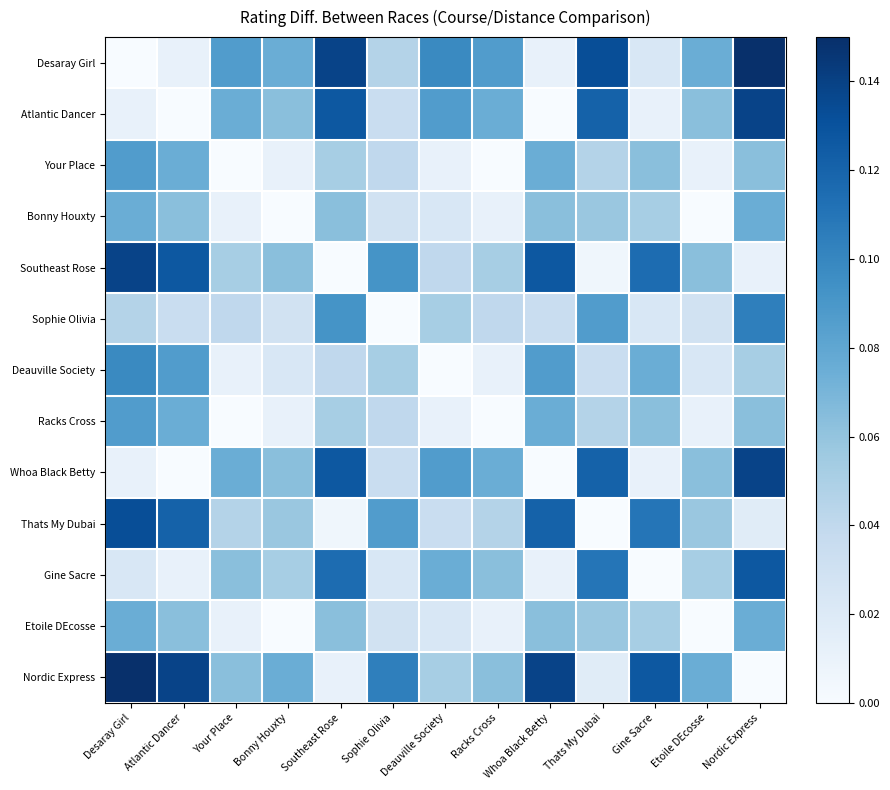

Reading right to left, transcribe all the data shown in this chart.

Desaray Girl: Nordic Express=0.1	Etoile DEcosse=0.1	Gine Sacre=0.0	Thats My Dubai=0.1	Whoa Black Betty=0.0	Racks Cross=0.1	Deauville Society=0.1	Sophie Olivia=0.0	Southeast Rose=0.1	Bonny Houxty=0.1	Your Place=0.1	Atlantic Dancer=0.0	Desaray Girl=0.0
Atlantic Dancer: Nordic Express=0.1	Etoile DEcosse=0.1	Gine Sacre=0.0	Thats My Dubai=0.1	Whoa Black Betty=0.0	Racks Cross=0.1	Deauville Society=0.1	Sophie Olivia=0.0	Southeast Rose=0.1	Bonny Houxty=0.1	Your Place=0.1	Atlantic Dancer=0.0	Desaray Girl=0.0
Your Place: Nordic Express=0.1	Etoile DEcosse=0.0	Gine Sacre=0.1	Thats My Dubai=0.0	Whoa Black Betty=0.1	Racks Cross=0.0	Deauville Society=0.0	Sophie Olivia=0.0	Southeast Rose=0.1	Bonny Houxty=0.0	Your Place=0.0	Atlantic Dancer=0.1	Desaray Girl=0.1
Bonny Houxty: Nordic Express=0.1	Etoile DEcosse=0.0	Gine Sacre=0.1	Thats My Dubai=0.1	Whoa Black Betty=0.1	Racks Cross=0.0	Deauville Society=0.0	Sophie Olivia=0.0	Southeast Rose=0.1	Bonny Houxty=0.0	Your Place=0.0	Atlantic Dancer=0.1	Desaray Girl=0.1
Southeast Rose: Nordic Express=0.0	Etoile DEcosse=0.1	Gine Sacre=0.1	Thats My Dubai=0.0	Whoa Black Betty=0.1	Racks Cross=0.1	Deauville Society=0.0	Sophie Olivia=0.1	Southeast Rose=0.0	Bonny Houxty=0.1	Your Place=0.1	Atlantic Dancer=0.1	Desaray Girl=0.1
Sophie Olivia: Nordic Express=0.1	Etoile DEcosse=0.0	Gine Sacre=0.0	Thats My Dubai=0.1	Whoa Black Betty=0.0	Racks Cross=0.0	Deauville Society=0.1	Sophie Olivia=0.0	Southeast Rose=0.1	Bonny Houxty=0.0	Your Place=0.0	Atlantic Dancer=0.0	Desaray Girl=0.0
Deauville Society: Nordic Express=0.1	Etoile DEcosse=0.0	Gine Sacre=0.1	Thats My Dubai=0.0	Whoa Black Betty=0.1	Racks Cross=0.0	Deauville Society=0.0	Sophie Olivia=0.1	Southeast Rose=0.0	Bonny Houxty=0.0	Your Place=0.0	Atlantic Dancer=0.1	Desaray Girl=0.1
Racks Cross: Nordic Express=0.1	Etoile DEcosse=0.0	Gine Sacre=0.1	Thats My Dubai=0.0	Whoa Black Betty=0.1	Racks Cross=0.0	Deauville Society=0.0	Sophie Olivia=0.0	Southeast Rose=0.1	Bonny Houxty=0.0	Your Place=0.0	Atlantic Dancer=0.1	Desaray Girl=0.1
Whoa Black Betty: Nordic Express=0.1	Etoile DEcosse=0.1	Gine Sacre=0.0	Thats My Dubai=0.1	Whoa Black Betty=0.0	Racks Cross=0.1	Deauville Society=0.1	Sophie Olivia=0.0	Southeast Rose=0.1	Bonny Houxty=0.1	Your Place=0.1	Atlantic Dancer=0.0	Desaray Girl=0.0
Thats My Dubai: Nordic Express=0.0	Etoile DEcosse=0.1	Gine Sacre=0.1	Thats My Dubai=0.0	Whoa Black Betty=0.1	Racks Cross=0.0	Deauville Society=0.0	Sophie Olivia=0.1	Southeast Rose=0.0	Bonny Houxty=0.1	Your Place=0.0	Atlantic Dancer=0.1	Desaray Girl=0.1
Gine Sacre: Nordic Express=0.1	Etoile DEcosse=0.1	Gine Sacre=0.0	Thats My Dubai=0.1	Whoa Black Betty=0.0	Racks Cross=0.1	Deauville Society=0.1	Sophie Olivia=0.0	Southeast Rose=0.1	Bonny Houxty=0.1	Your Place=0.1	Atlantic Dancer=0.0	Desaray Girl=0.0
Etoile DEcosse: Nordic Express=0.1	Etoile DEcosse=0.0	Gine Sacre=0.1	Thats My Dubai=0.1	Whoa Black Betty=0.1	Racks Cross=0.0	Deauville Society=0.0	Sophie Olivia=0.0	Southeast Rose=0.1	Bonny Houxty=0.0	Your Place=0.0	Atlantic Dancer=0.1	Desaray Girl=0.1
Nordic Express: Nordic Express=0.0	Etoile DEcosse=0.1	Gine Sacre=0.1	Thats My Dubai=0.0	Whoa Black Betty=0.1	Racks Cross=0.1	Deauville Society=0.1	Sophie Olivia=0.1	Southeast Rose=0.0	Bonny Houxty=0.1	Your Place=0.1	Atlantic Dancer=0.1	Desaray Girl=0.1